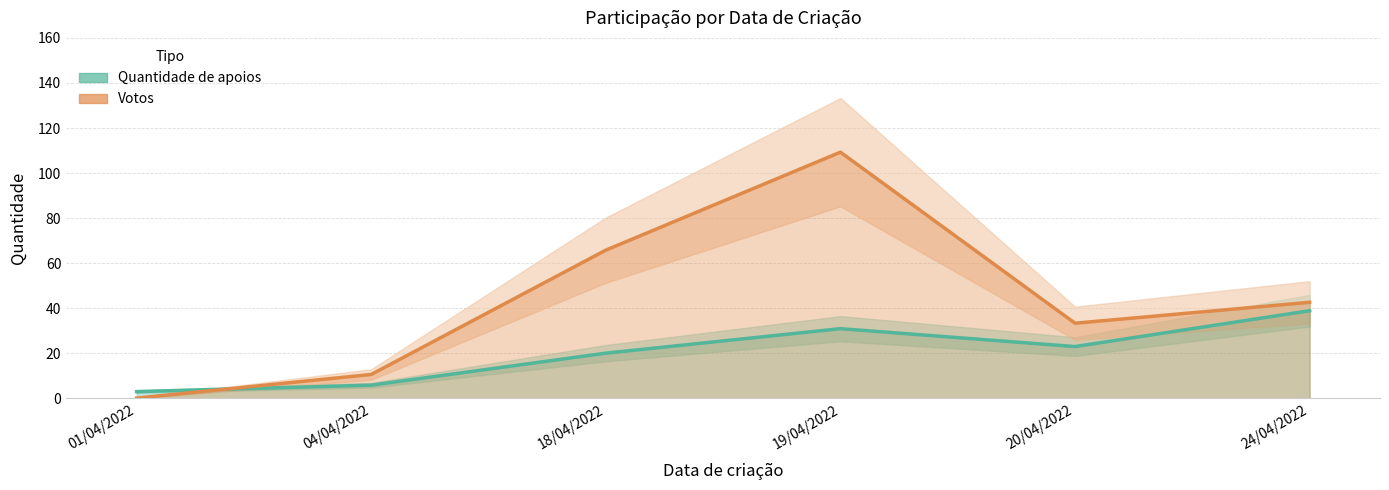

The value of Quantidade de apoios at 04/04/2022 is 8.4. True or false?

False